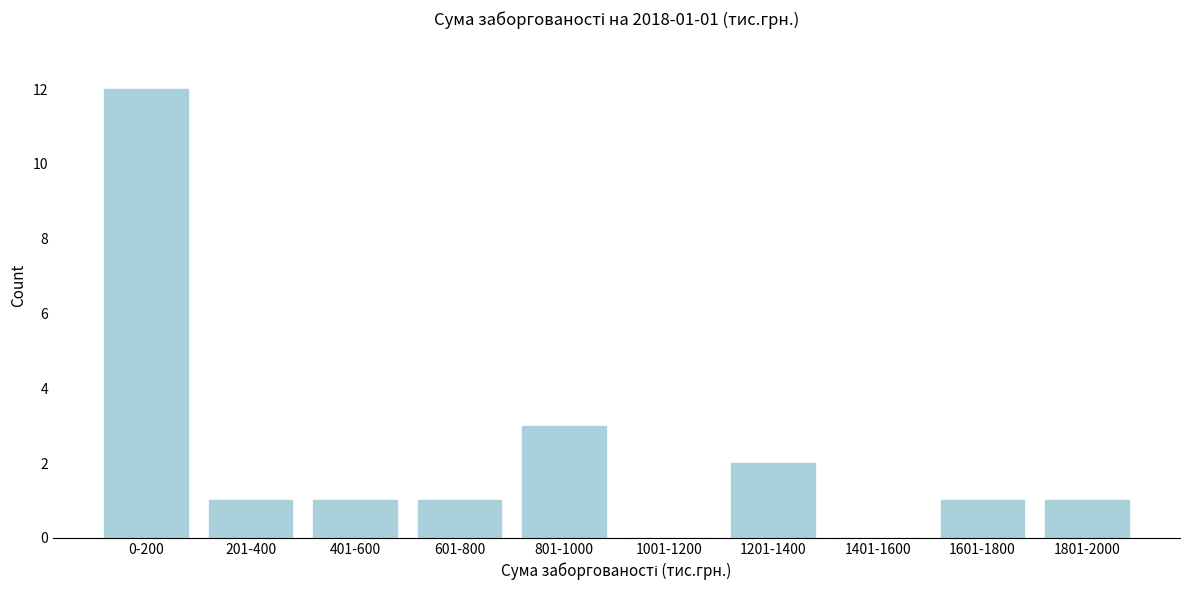

Reading left to right, what are all the values shown in this chart?

0-200=12	201-400=1	401-600=1	601-800=1	801-1000=3	1001-1200=0	1201-1400=2	1401-1600=0	1601-1800=1	1801-2000=1